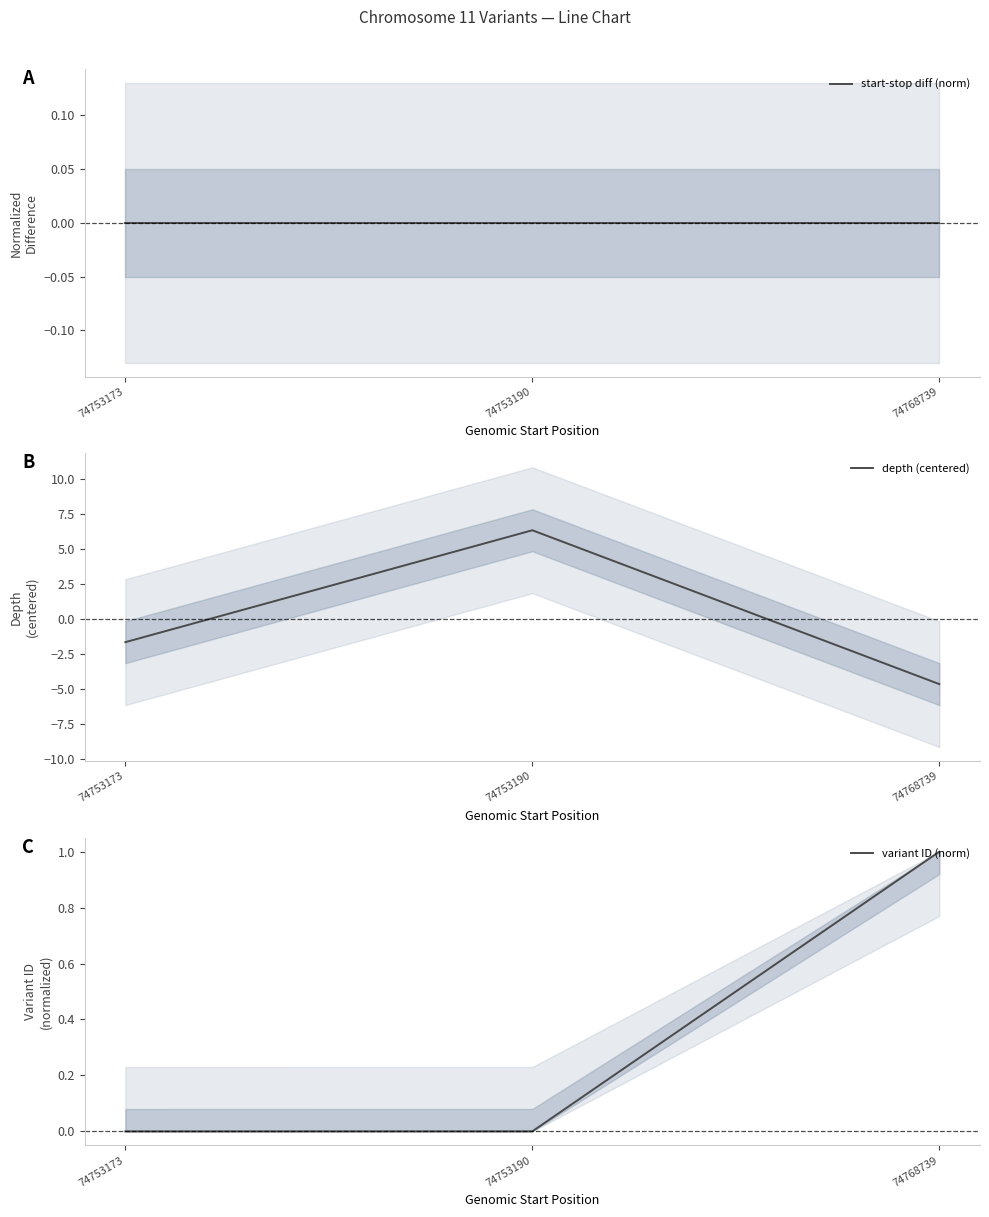

The depth (centered) series shows 9.9 at 74753190. True or false?

False